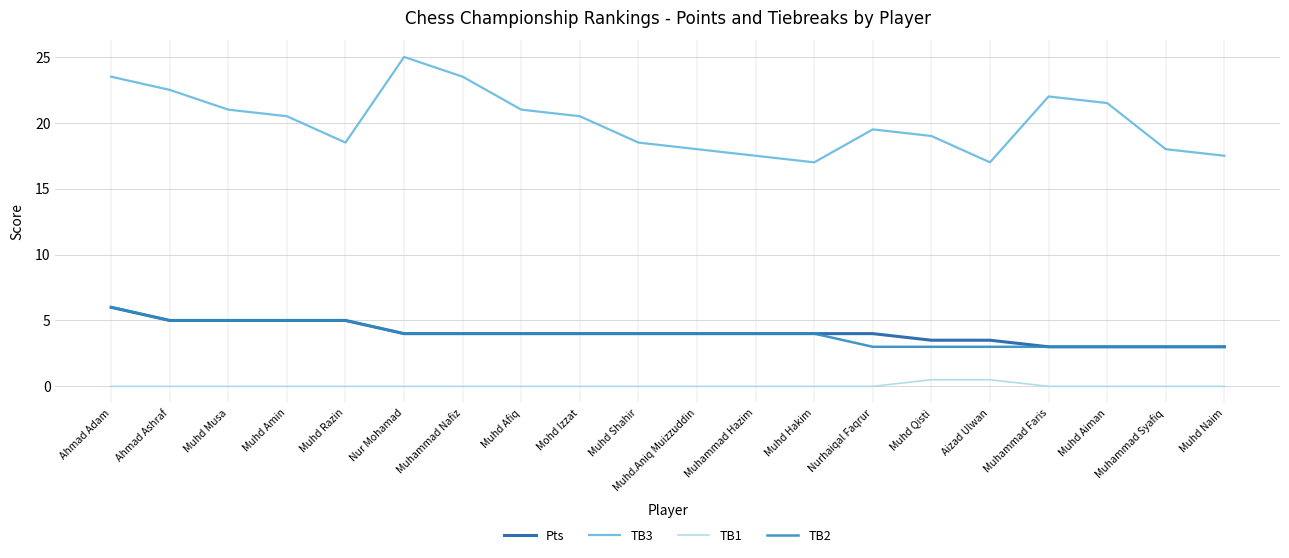

True or false: TB1 and Pts intersect in this chart.

False